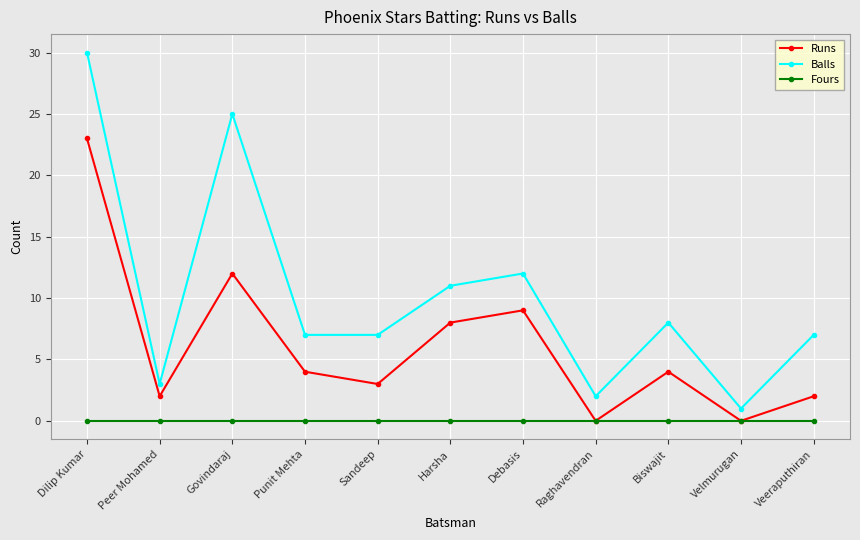

What is the difference between the highest and lowest values at Govindaraj?

25